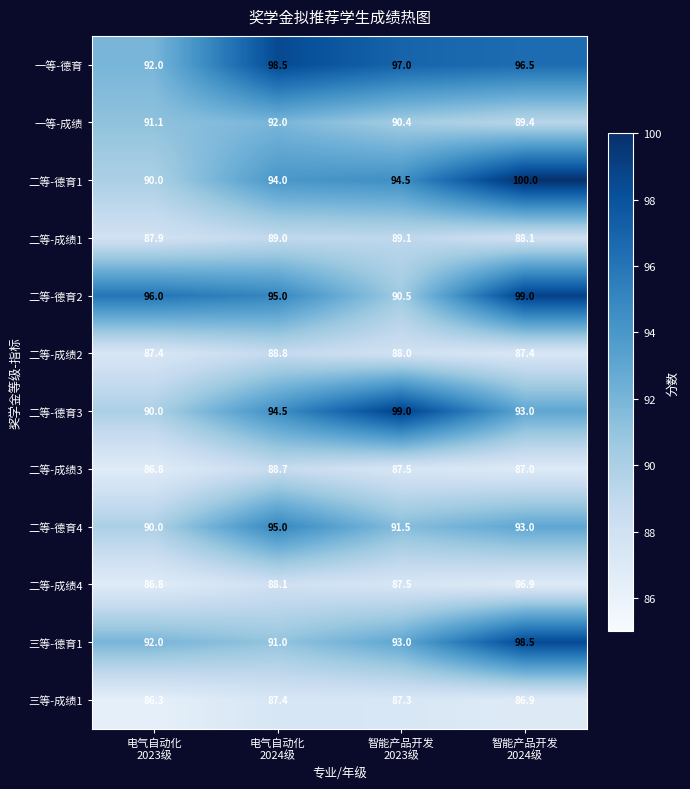

What is the difference between the maximum and minimum values in the 二等-成绩4 series?

1.3